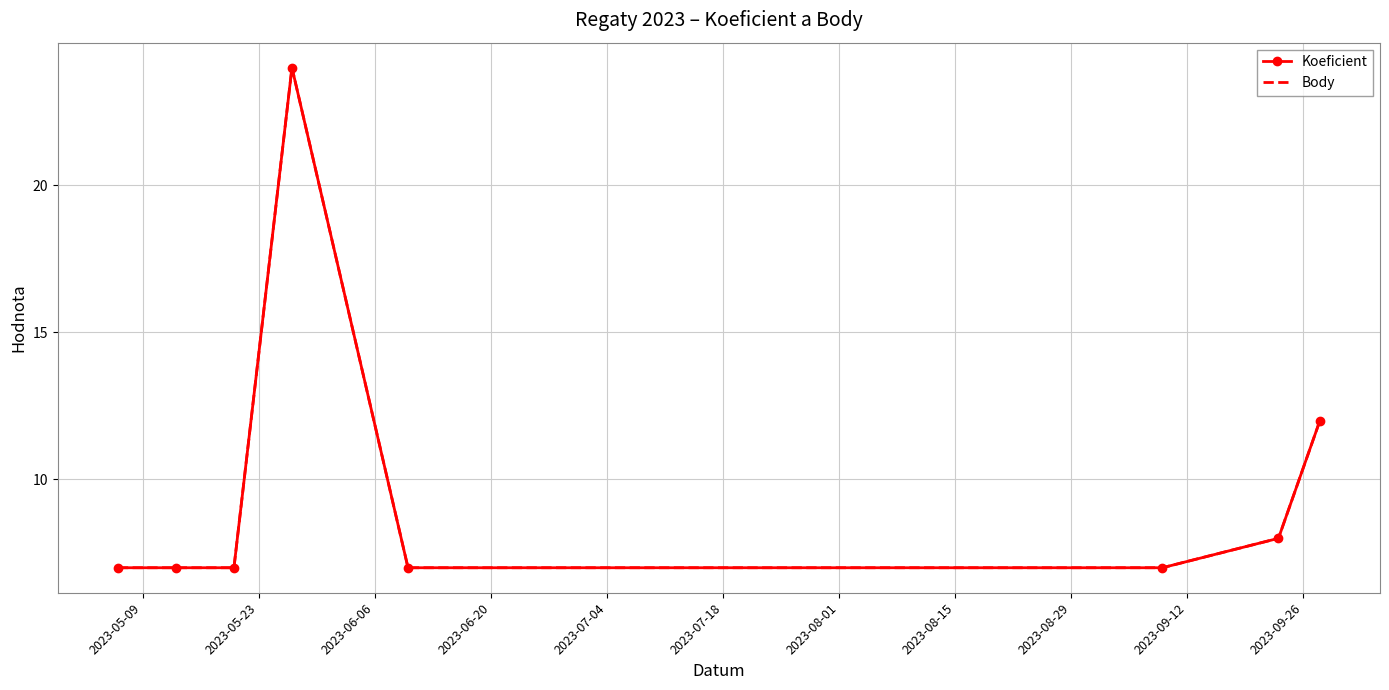

Reading left to right, transcribe all the data shown in this chart.

Koeficient: 7	7	7	24	7	7	8	12
Body: 7	7	7	24	7	7	8	12